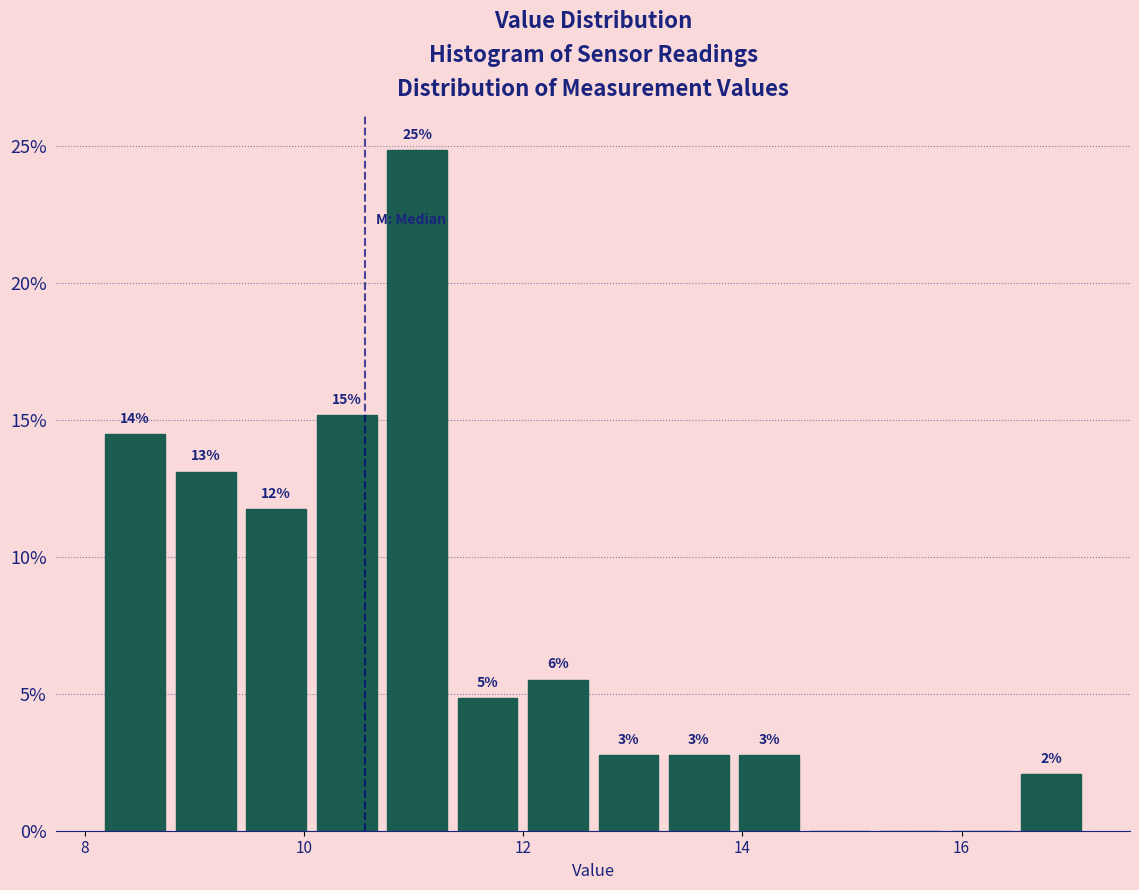

Around what value on the x-axis is the tallest bar? Give the approximate position of its centre, as read against the axis.

11.0